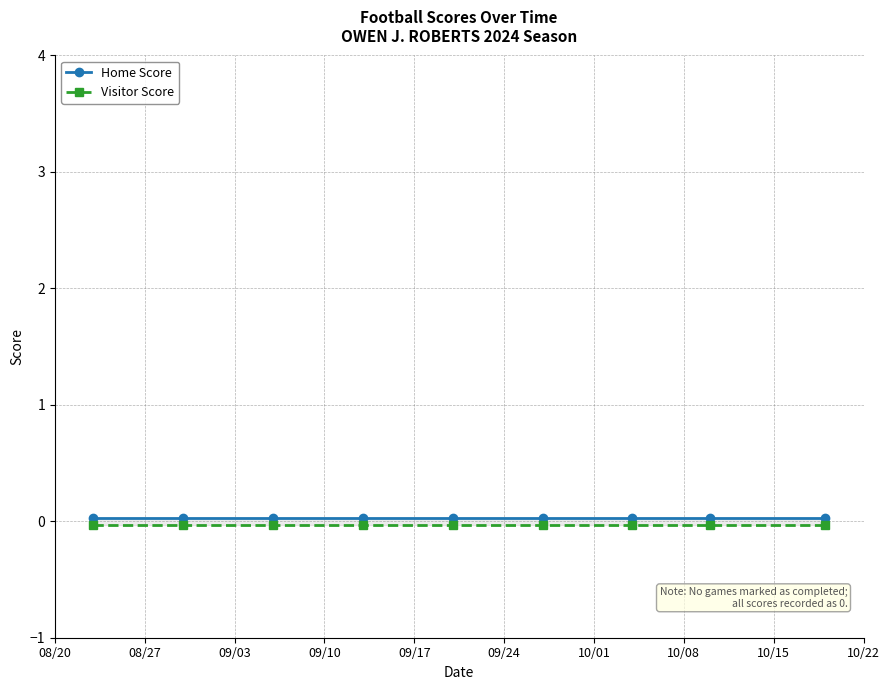

What are all the series names shown in the legend?

Home Score, Visitor Score